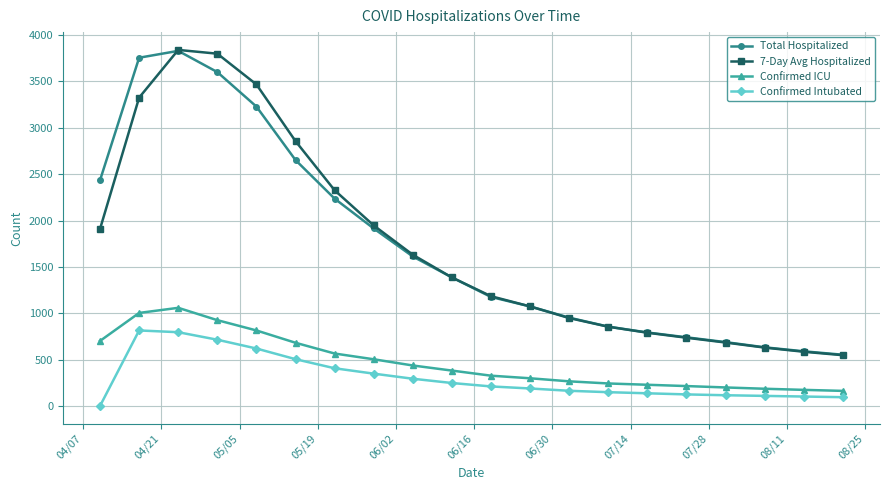

What is the sum of all 7-Day Avg Hospitalized values?

34514.4